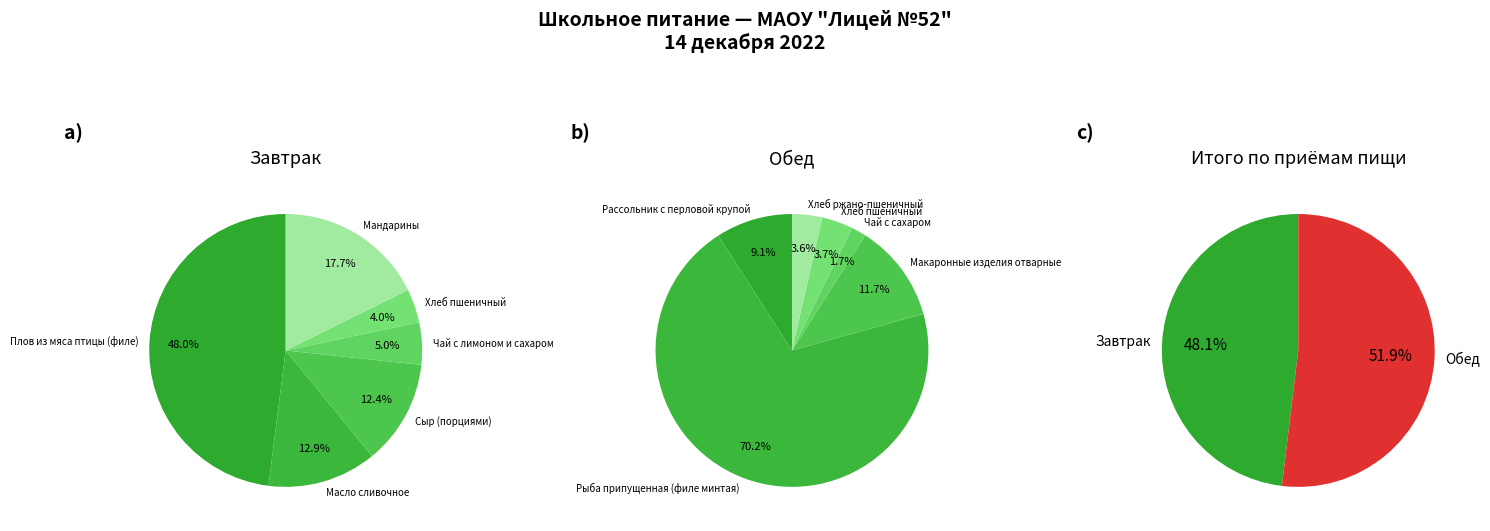

Between 2 and 5, which series saw the biggest shift?

Обед